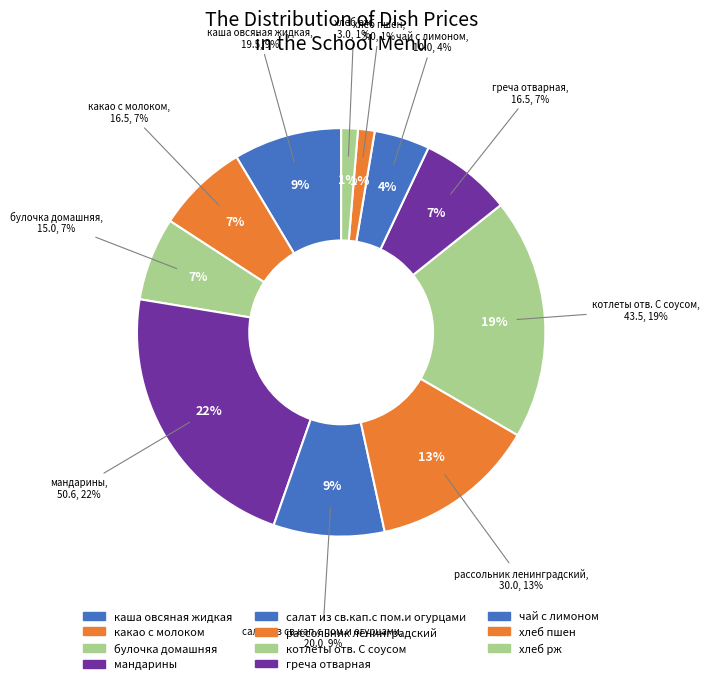

To the nearest percent, what is the average slice percentage?

9%